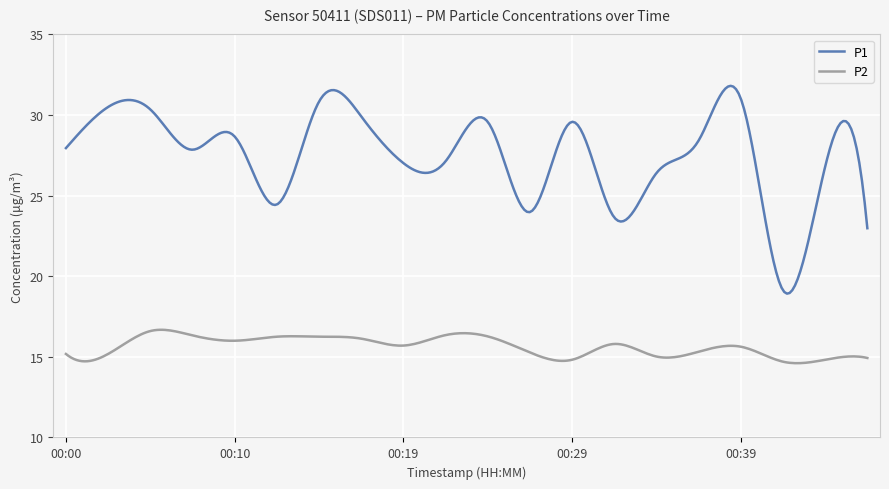

True or false: P1 and P2 cross at least once.

False